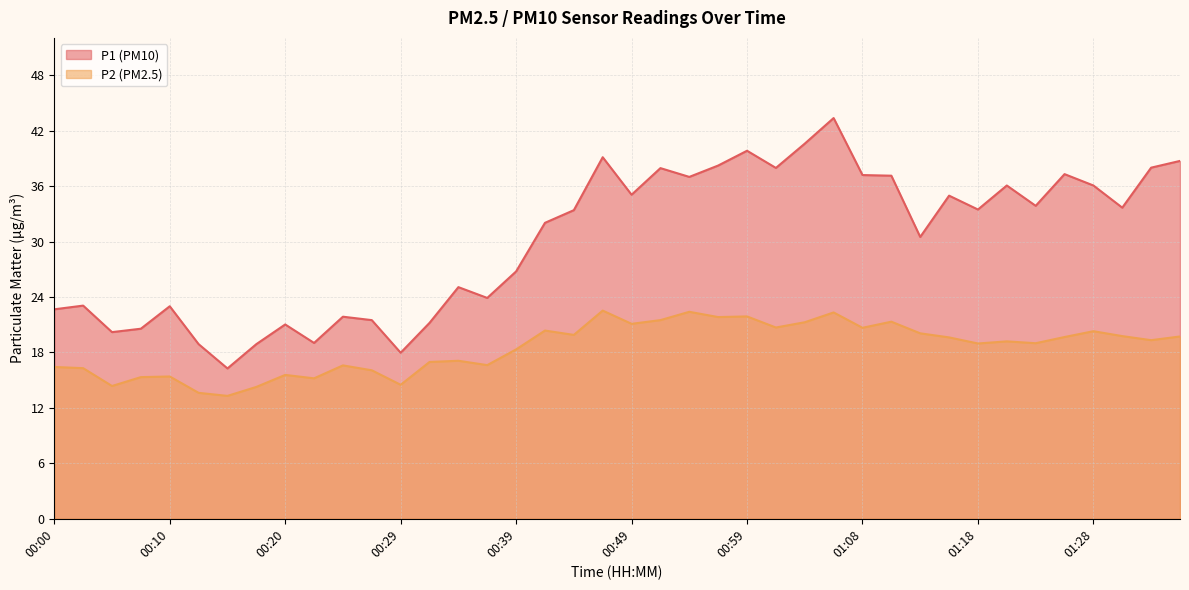

At 00:12, list the series in order from largest to smallest.

P1, P2